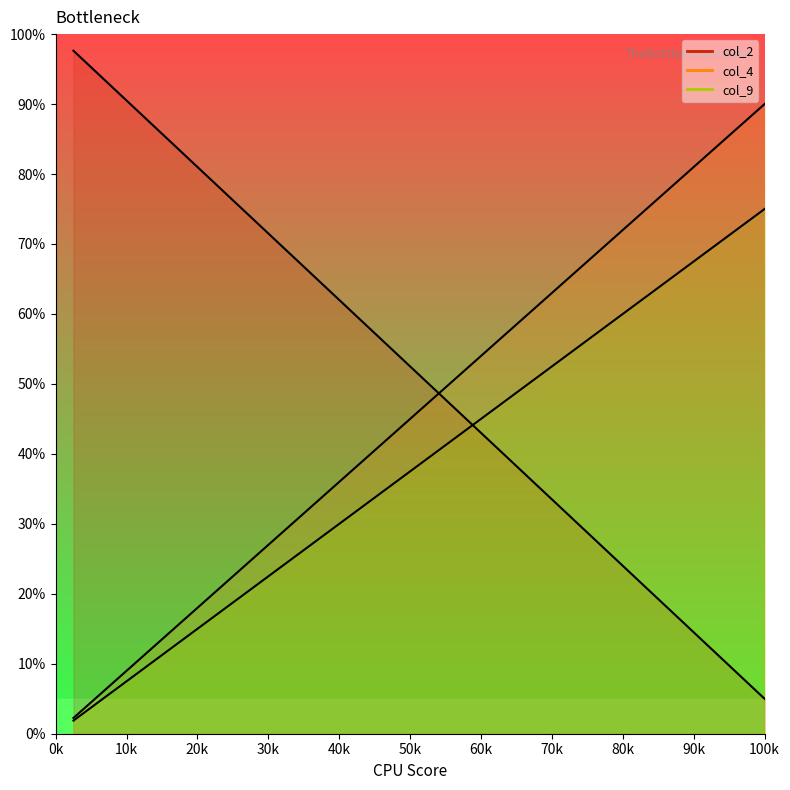

Which series has the largest total across all categories?

col_2